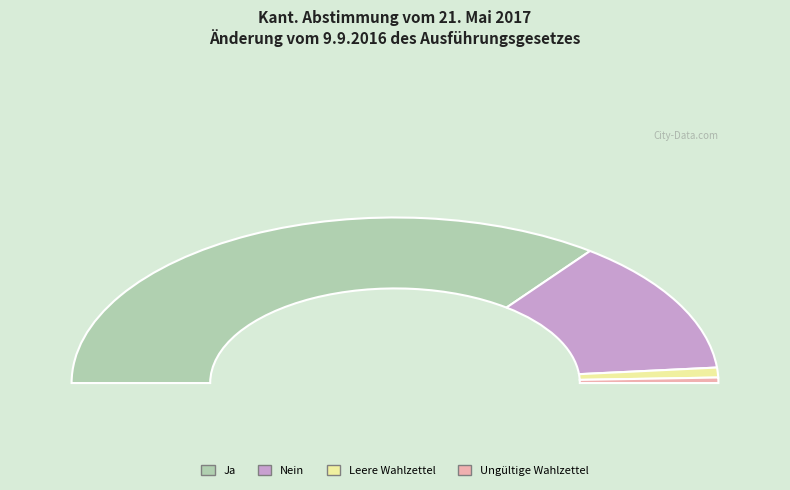

What is the change in value from Ja to Ungültige Wahlzettel?

-63254